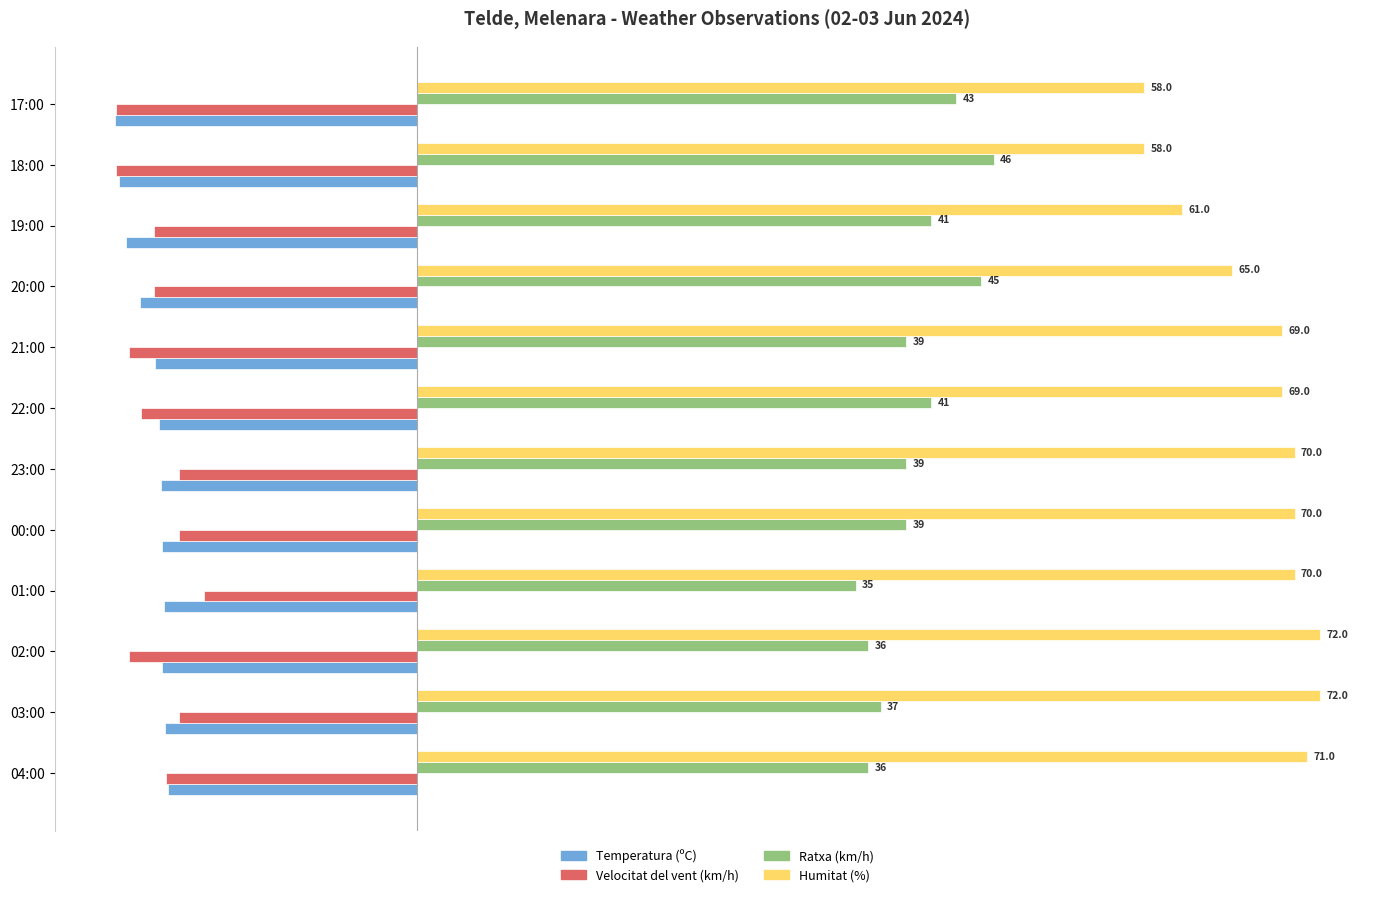

Between 20:00 and 17:00, which series saw the biggest shift?

Humitat (%)